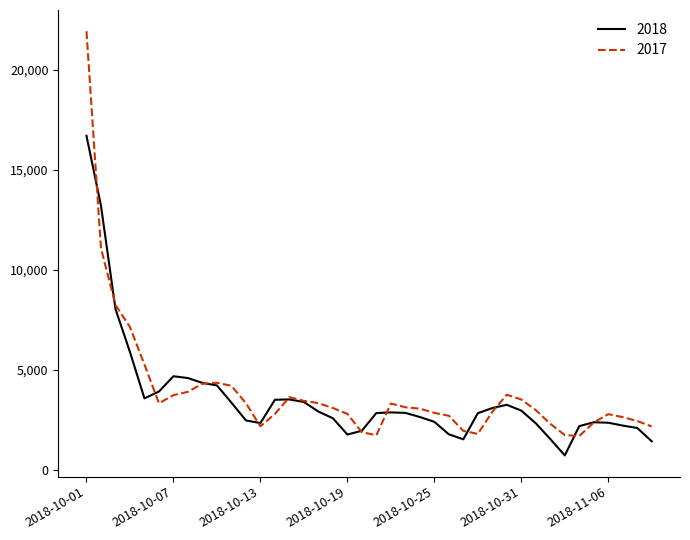

What is the minimum value shown in the chart?

706